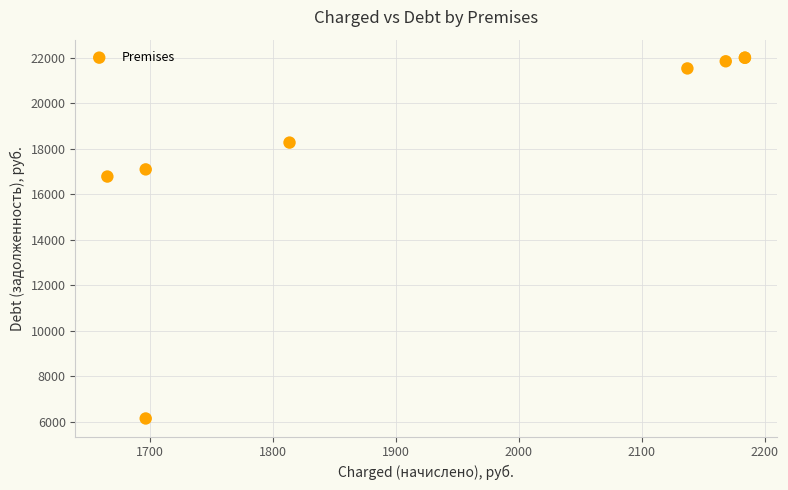

What Y value in the scatter plot is closest to 14069?

16776.0